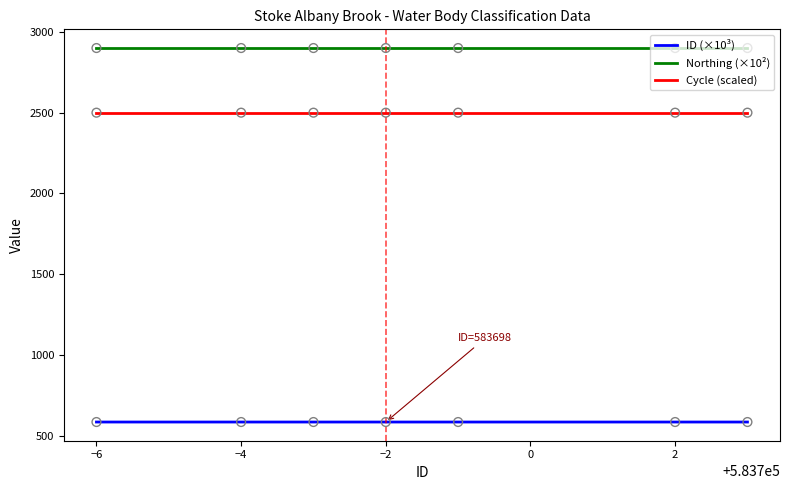

True or false: ID (×10³) and Cycle (scaled) intersect in this chart.

False